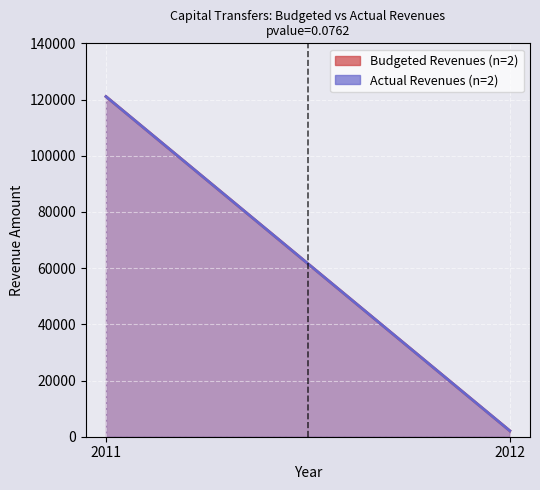

How many values in the Actual Revenues series are below 121059?

1